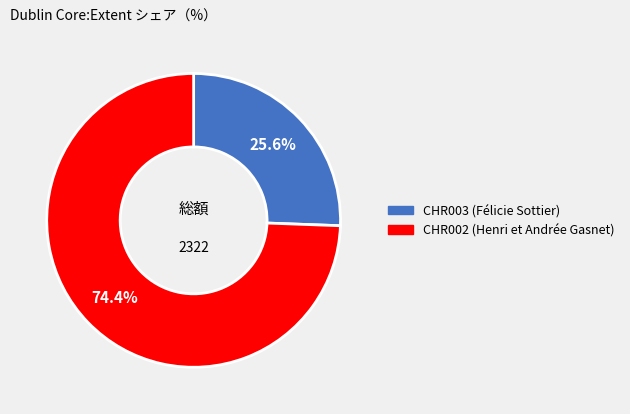

Does CHR003 (Félicie Sottier) account for over 50% of the chart?

No